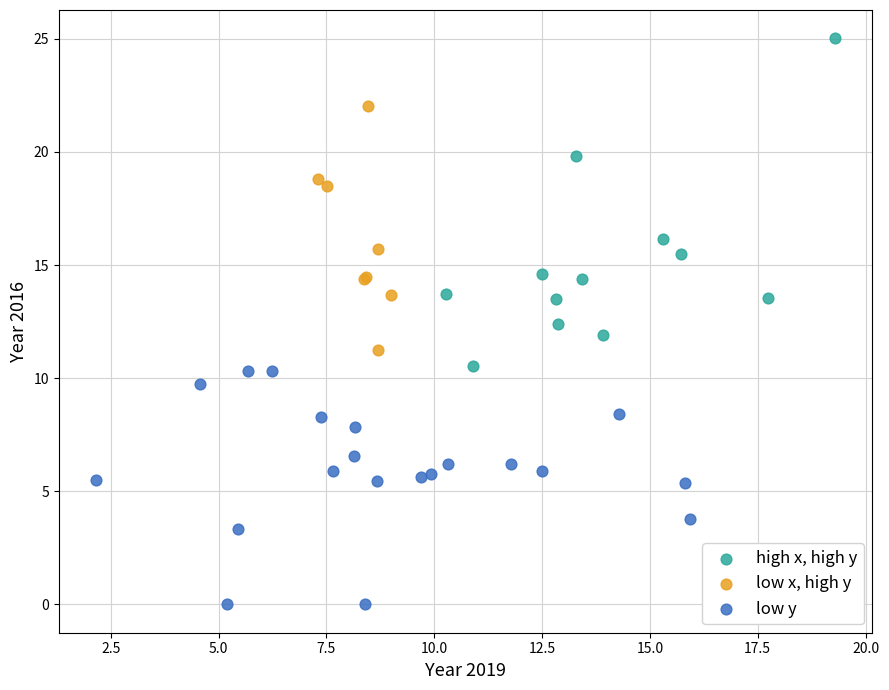

Which series contains the lowest Y value?

low y